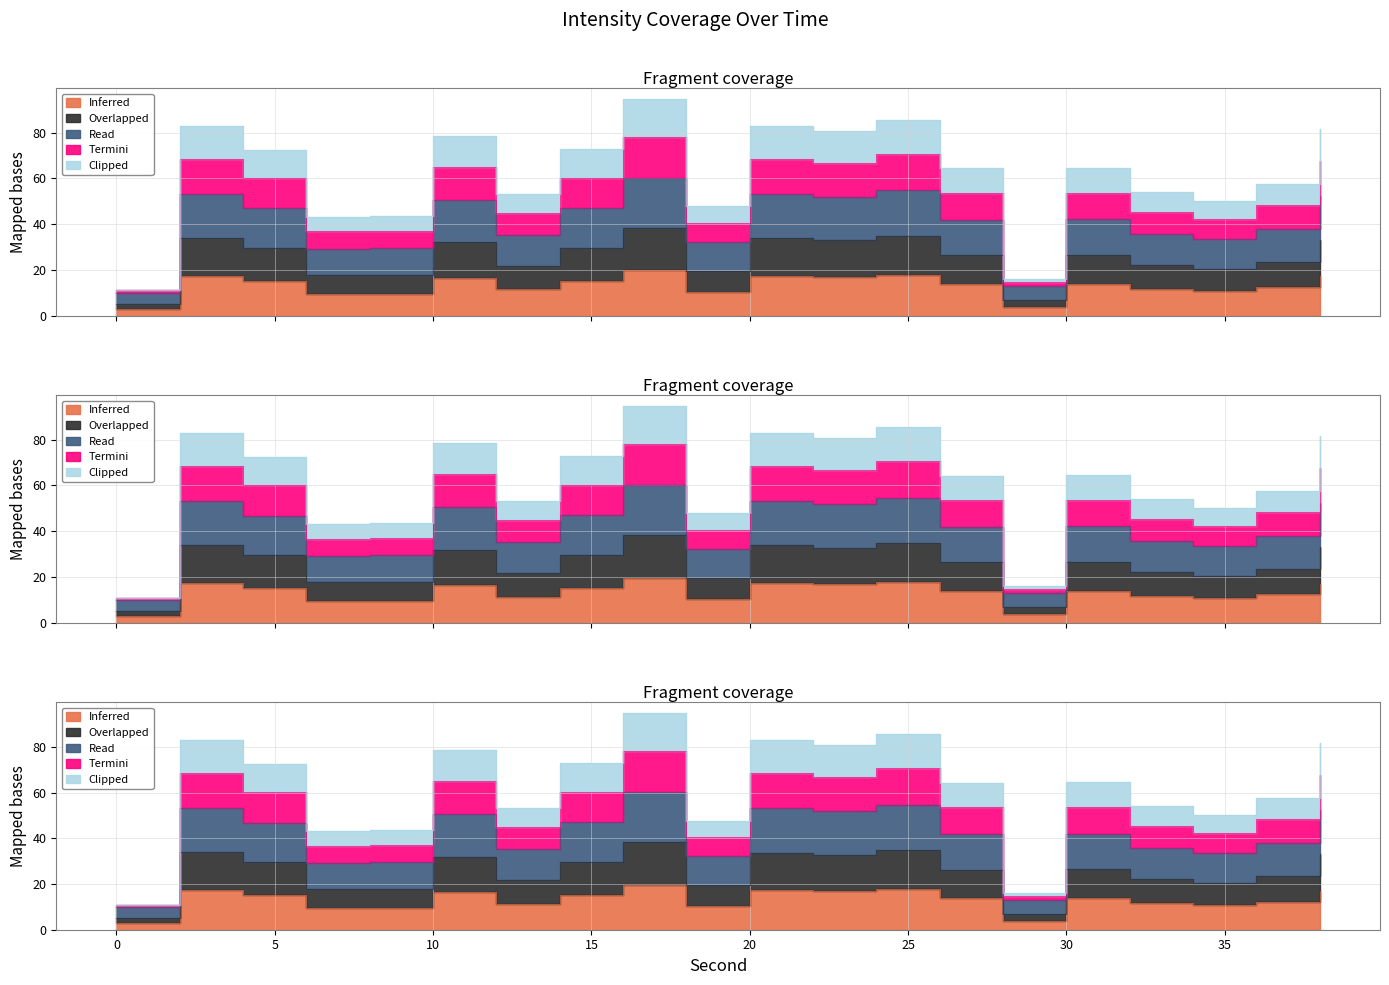

Is the value of Read at 2 greater than the value of Clipped at 16?

No